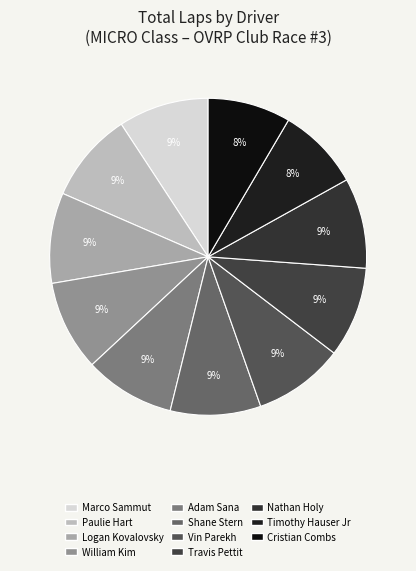

How many slices are in this pie chart?

11